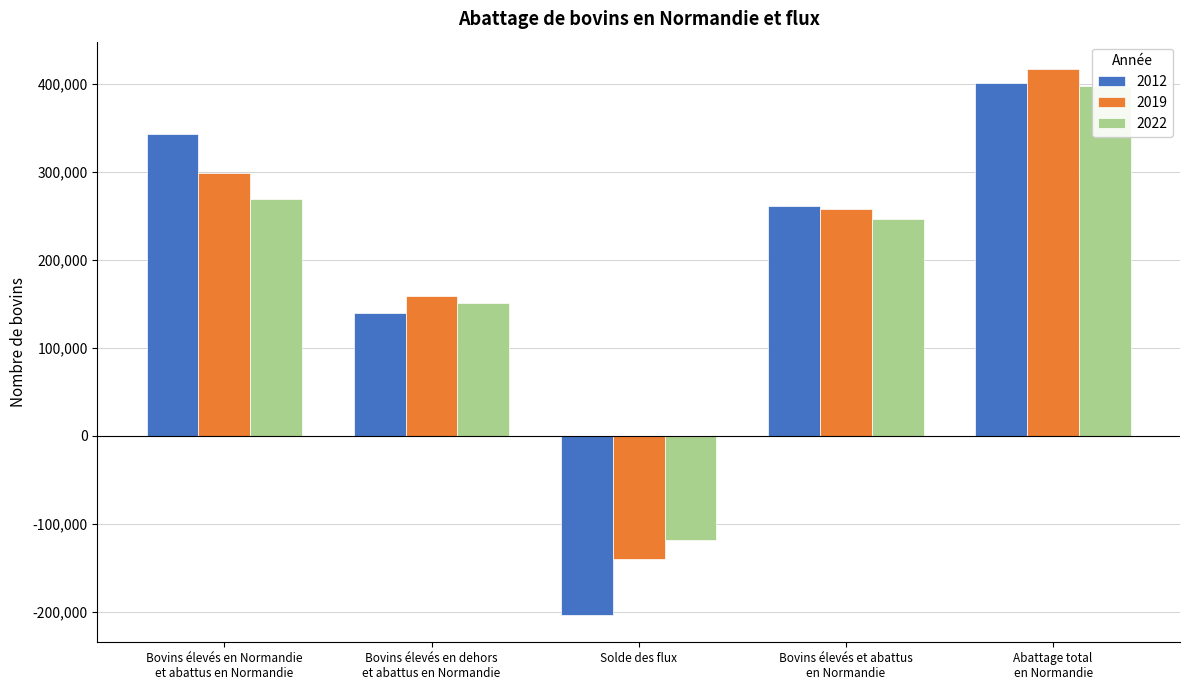

How many data points in 2012 are less than 261200?

2